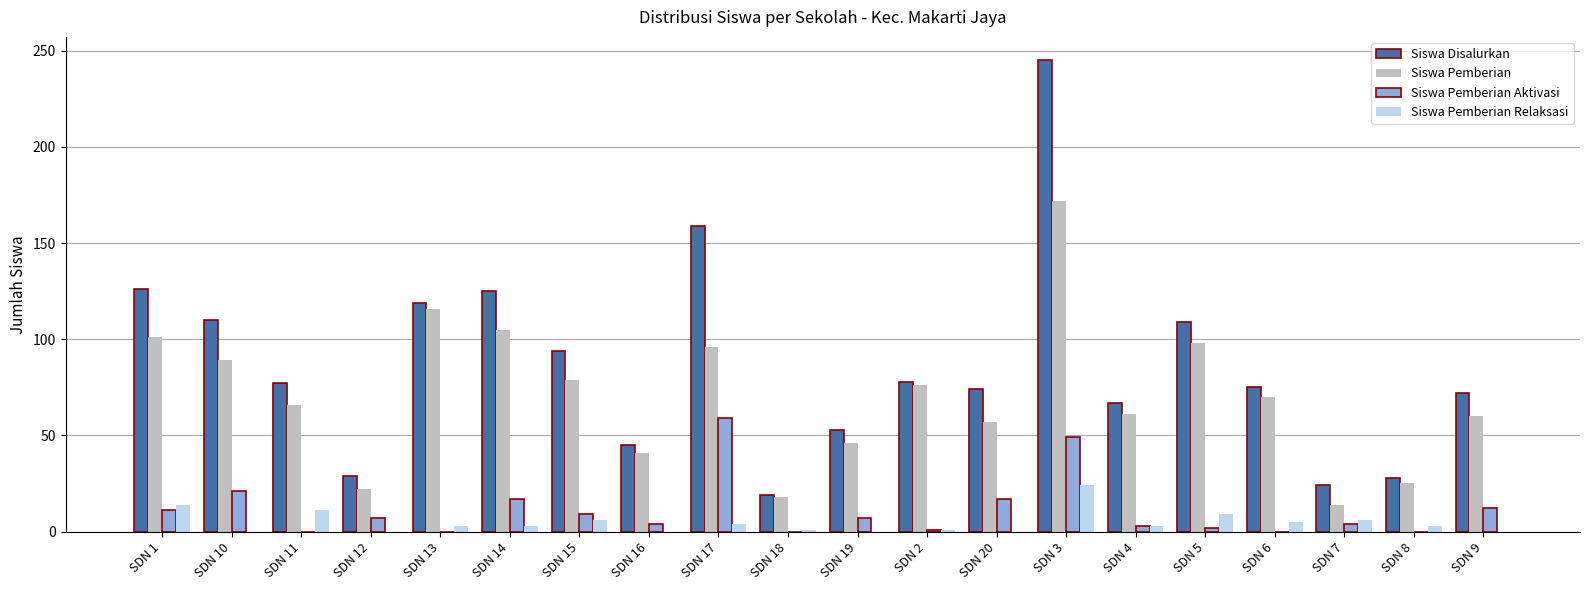

Which series has the largest range (max minus min)?

Siswa Disalurkan